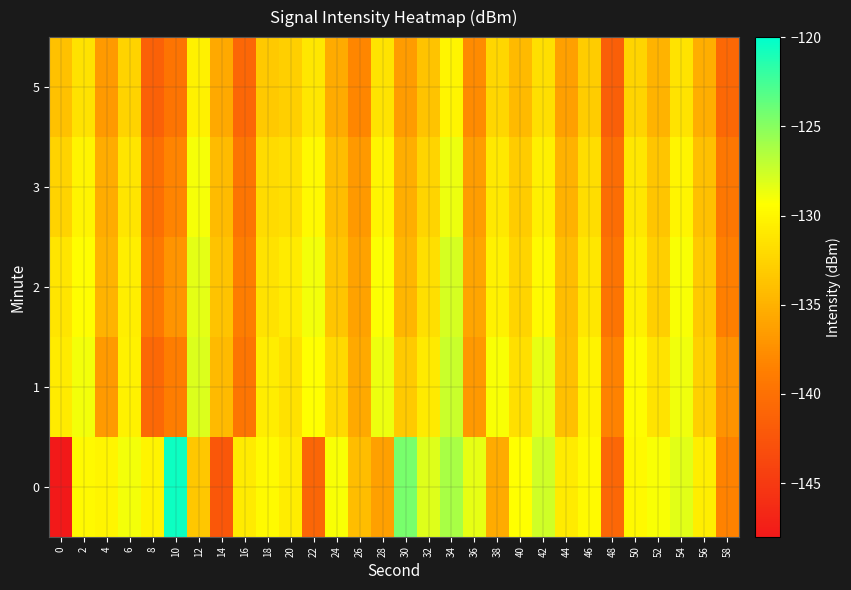

Between 46 and 40, which is larger?

40